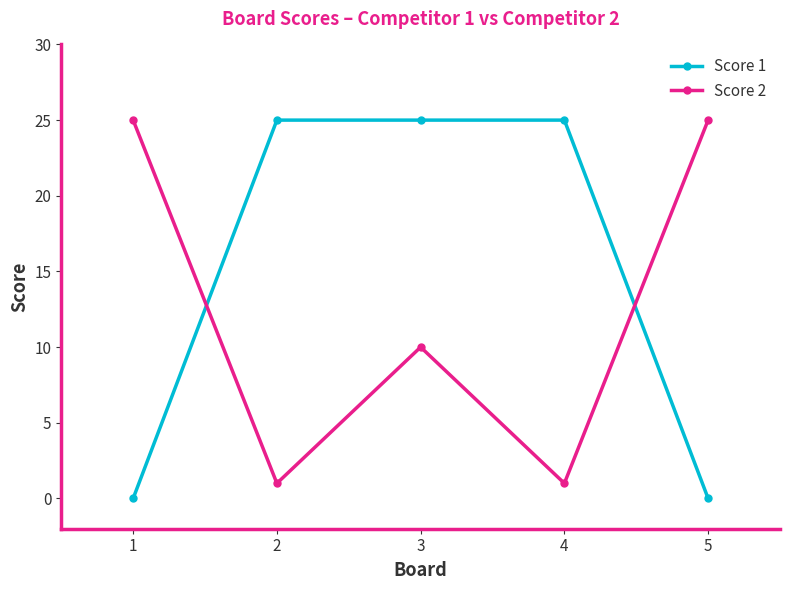

After their last crossing, which series has the higher values: Score 1 or Score 2?

Score 2